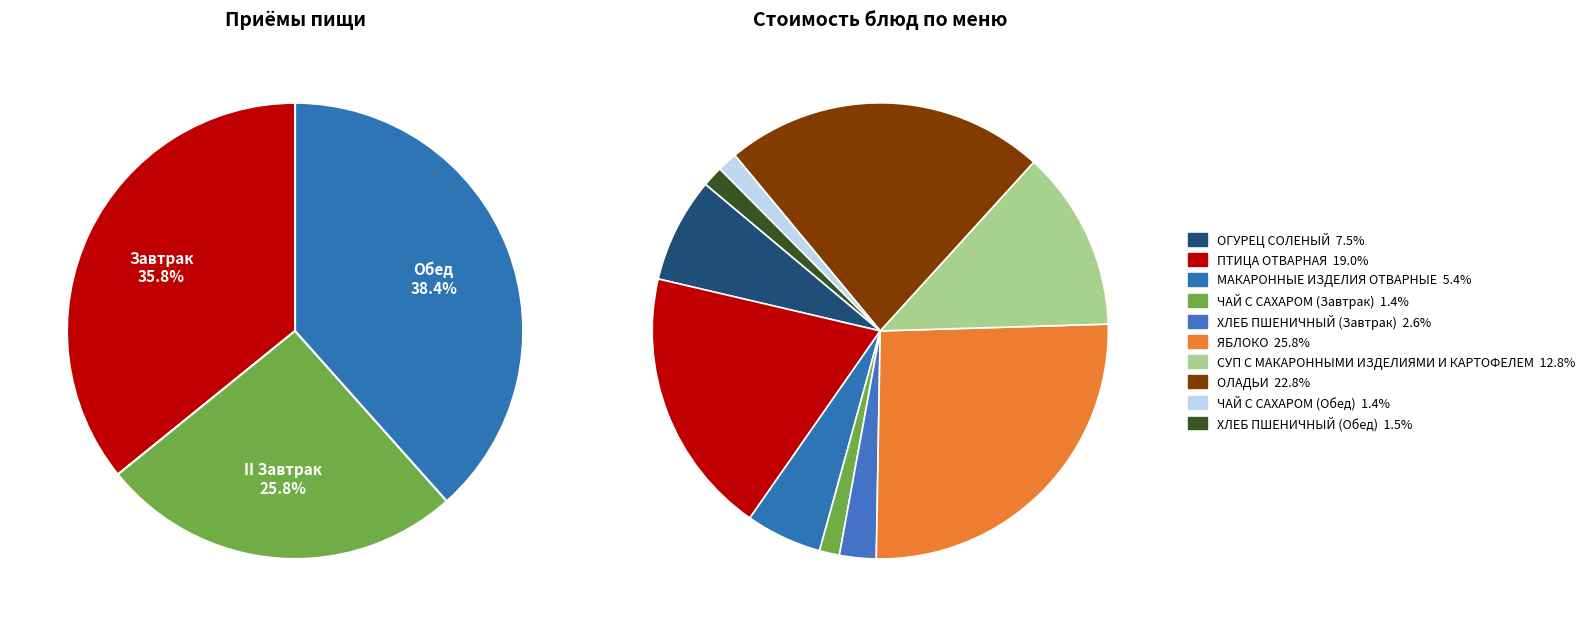

What is the largest slice in the pie chart?

ЯБЛОКО